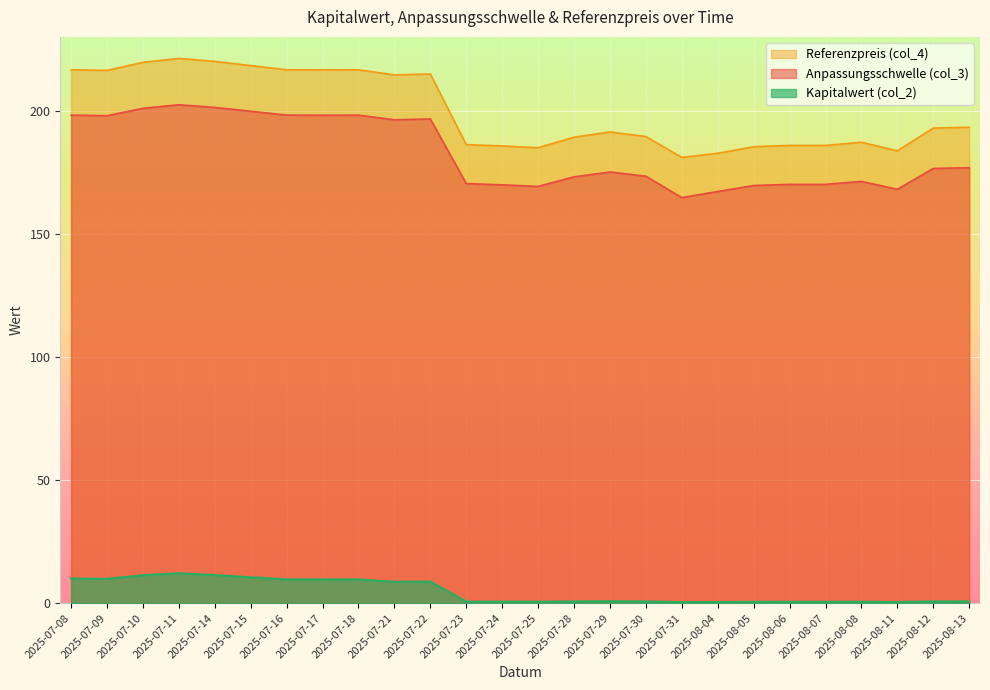

What are all the series names shown in the legend?

Referenzpreis (col_4), Anpassungsschwelle (col_3), Kapitalwert (col_2)